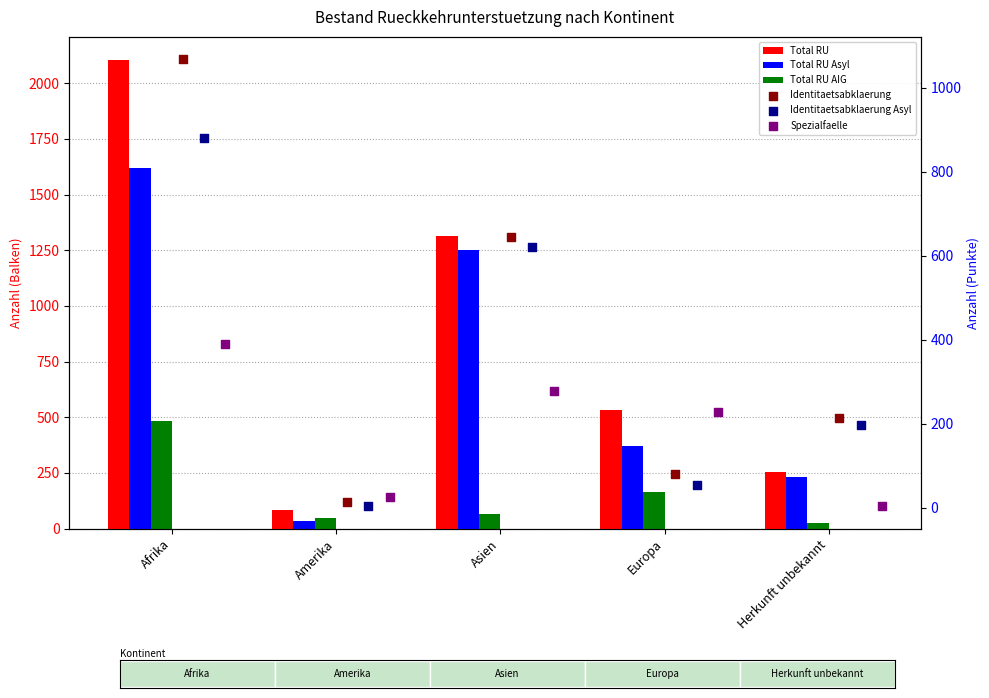

Which series has the widest spread of Y values?

Total RU